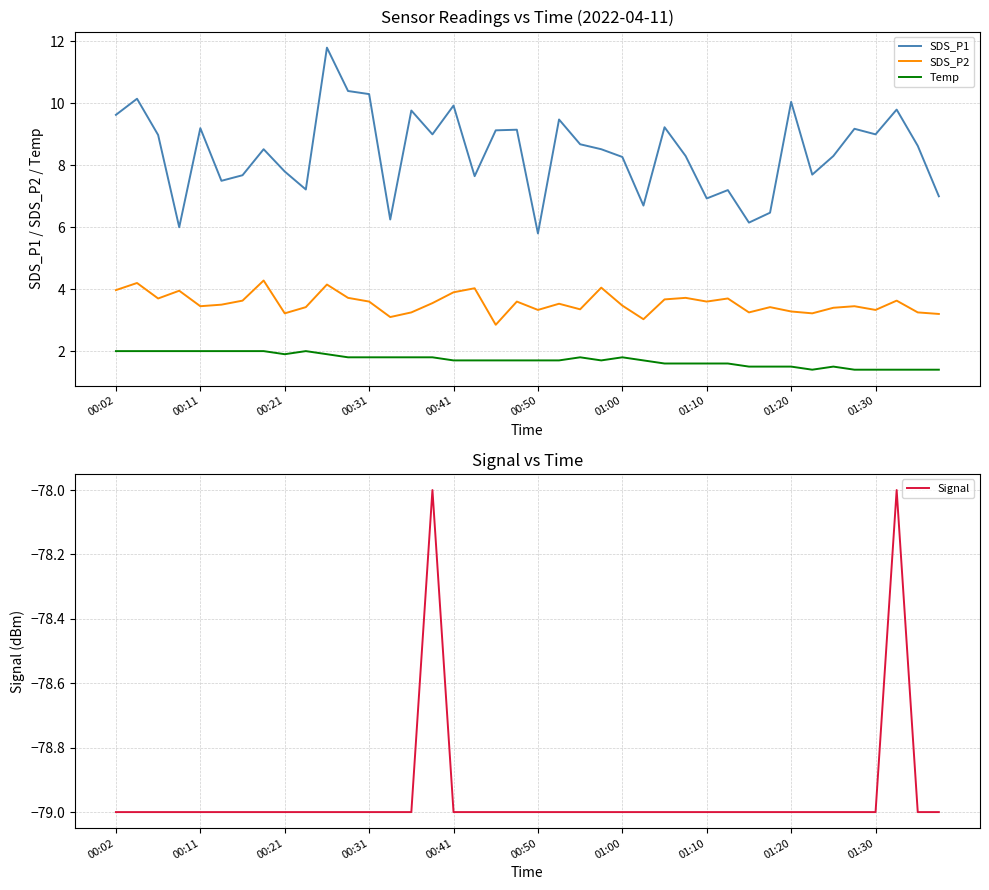

At how many categories does at least one series exceed 10?

5